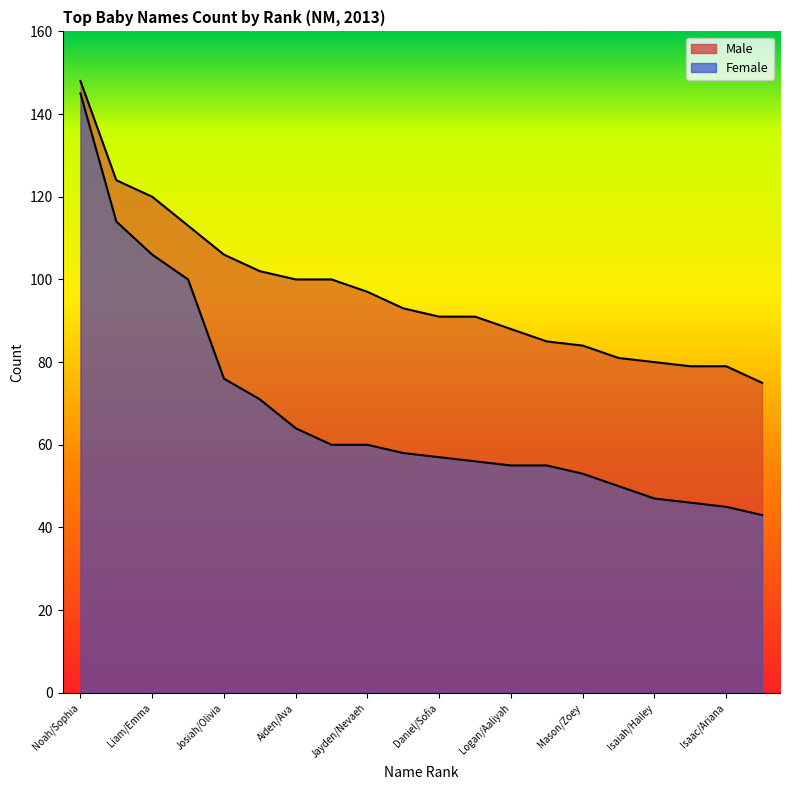

What is the total value across all series at Mason/Zoey?

137